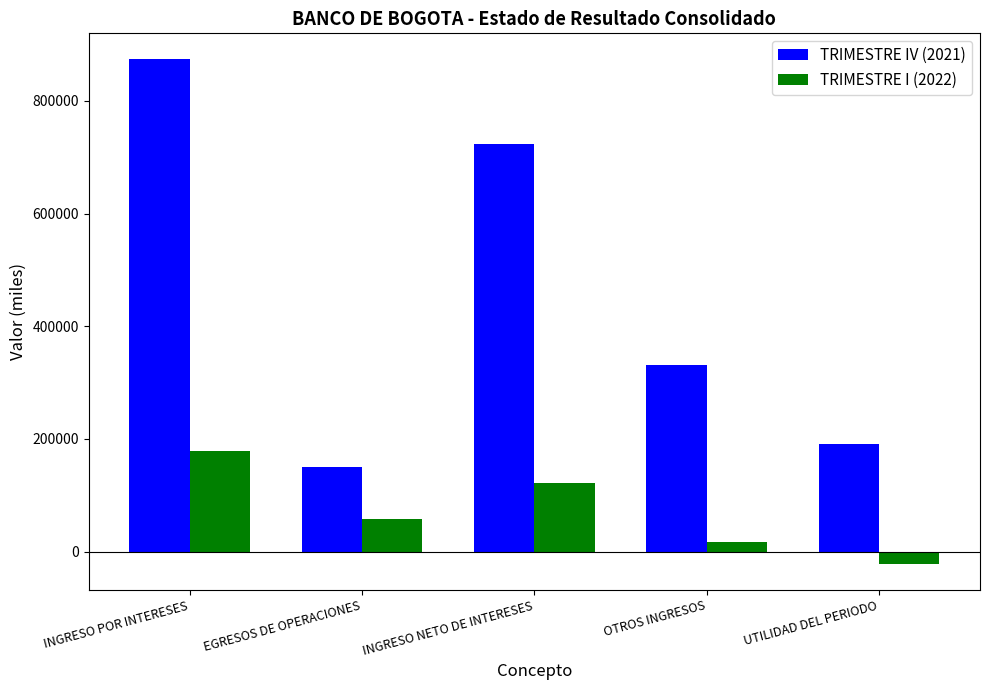

What is the difference between the TRIMESTRE IV (2021) values at OTROS INGRESOS and INGRESO POR INTERESES?

543088.7